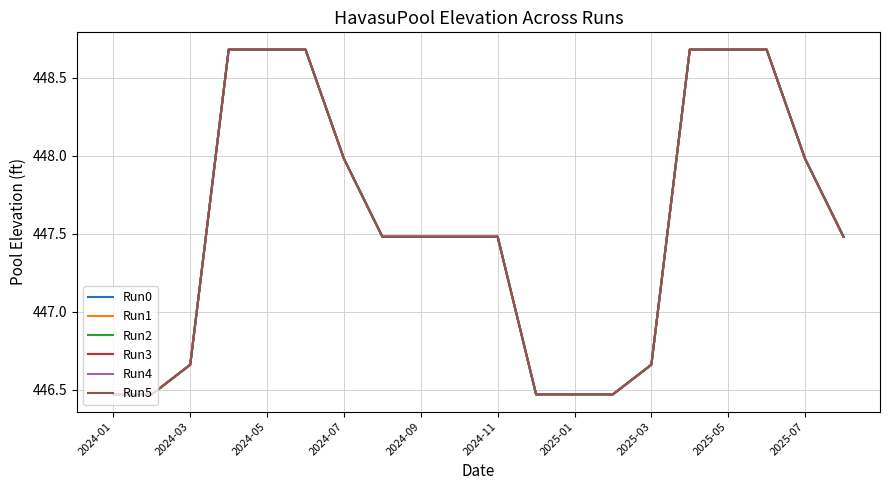

Does the chart have visible grid lines?

Yes